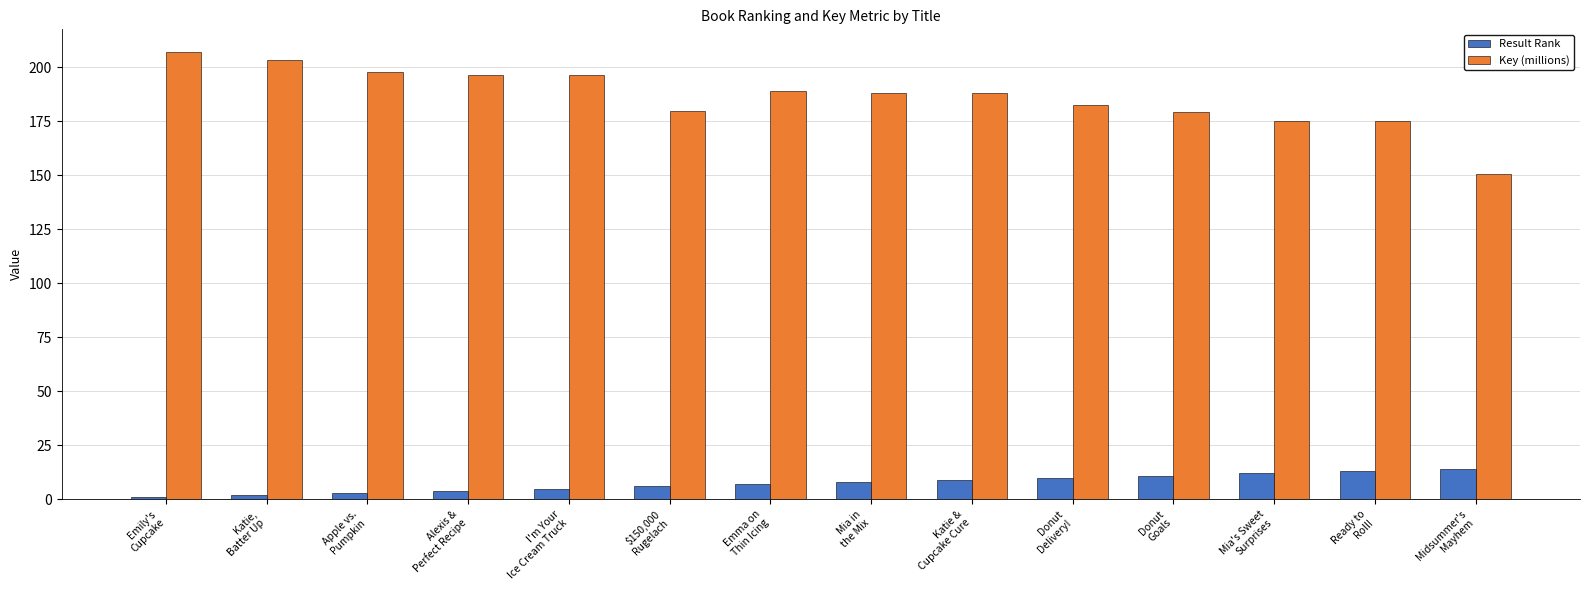

Rank the series by their maximum value, from lowest to highest.

Result Rank, Key (millions)